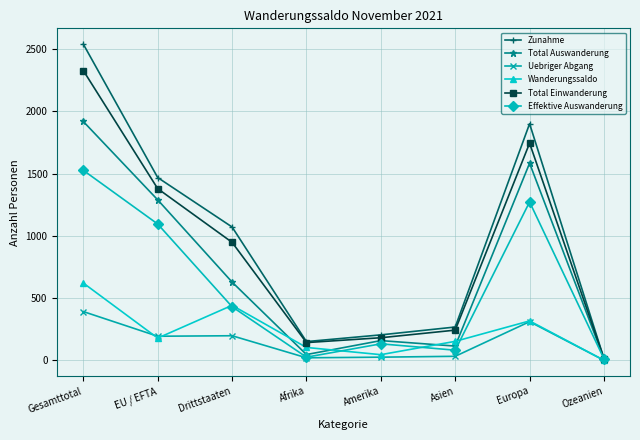

List the labels in order of Zunahme value, largest first.

Gesamttotal, Europa, EU / EFTA, Drittstaaten, Asien, Amerika, Afrika, Ozeanien